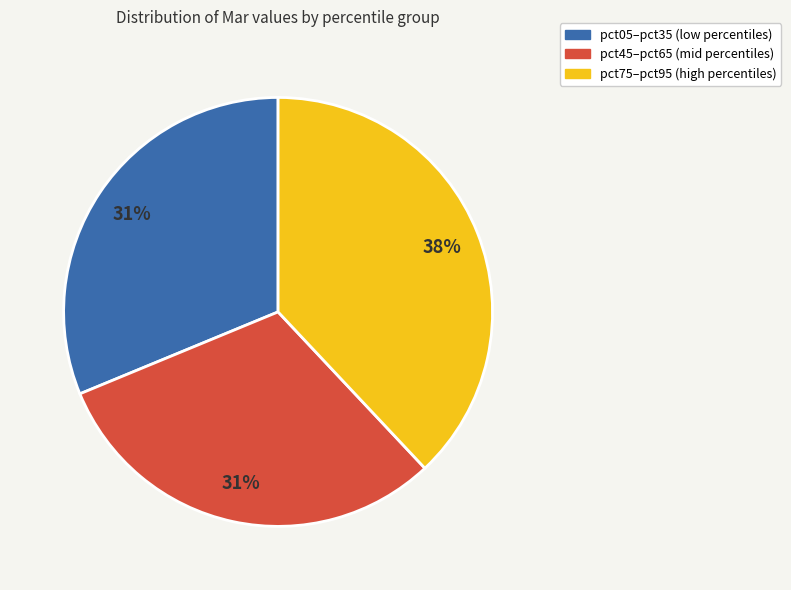

Does any single category account for the majority?

No